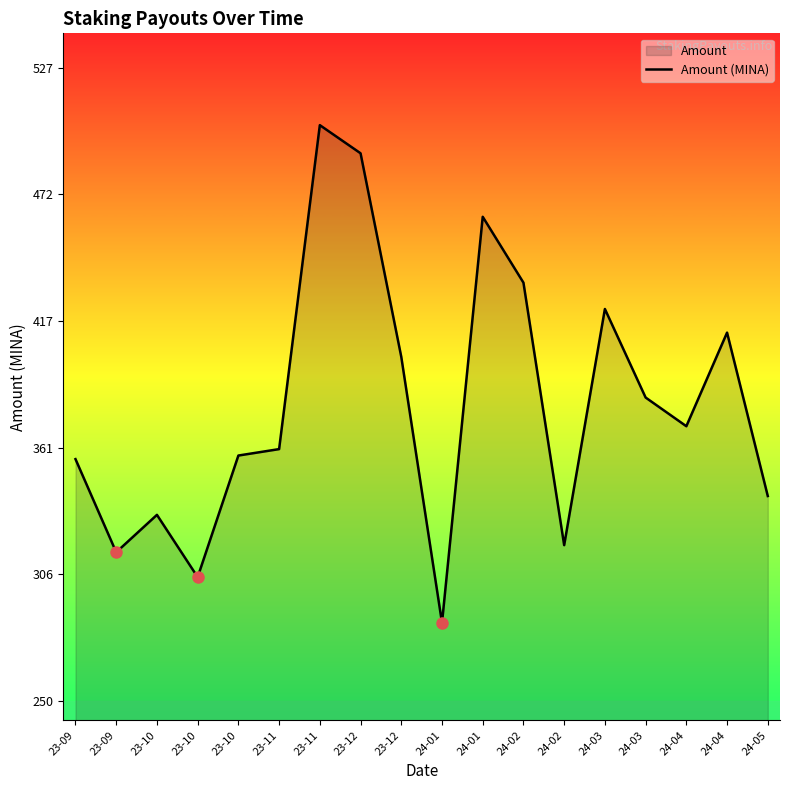

Where does the data first go above 370?

23-11